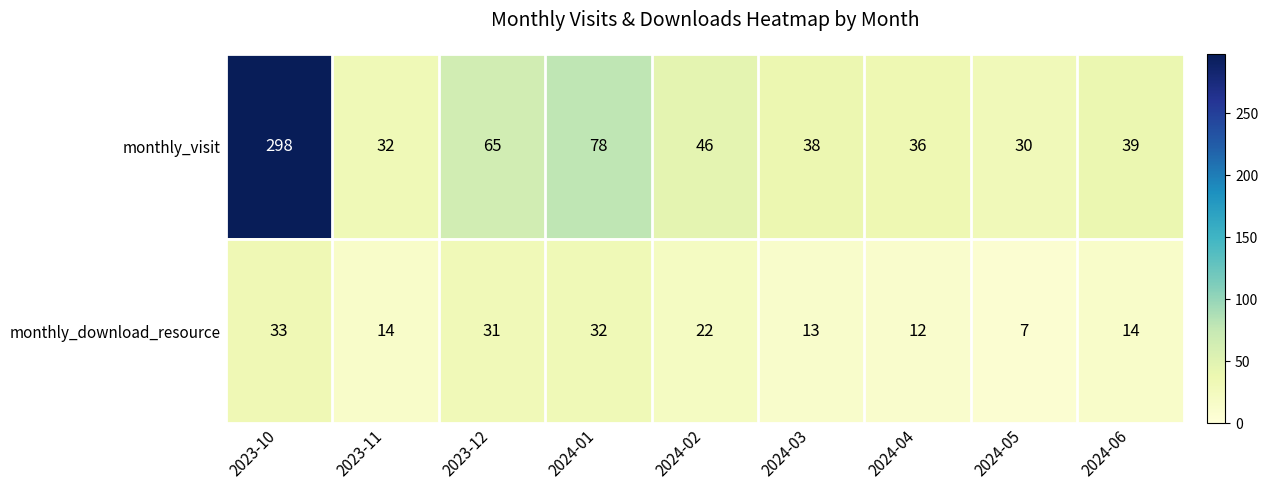

The monthly_visit series shows 38 at 2024-03. True or false?

True